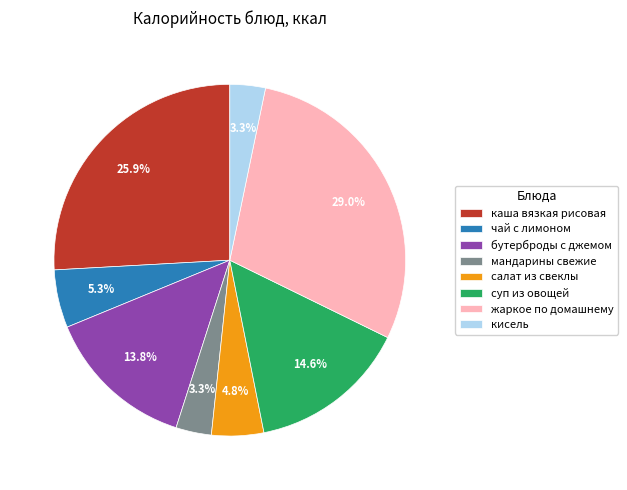

What is the total percentage of мандарины свежие and суп из овощей?

17.9%